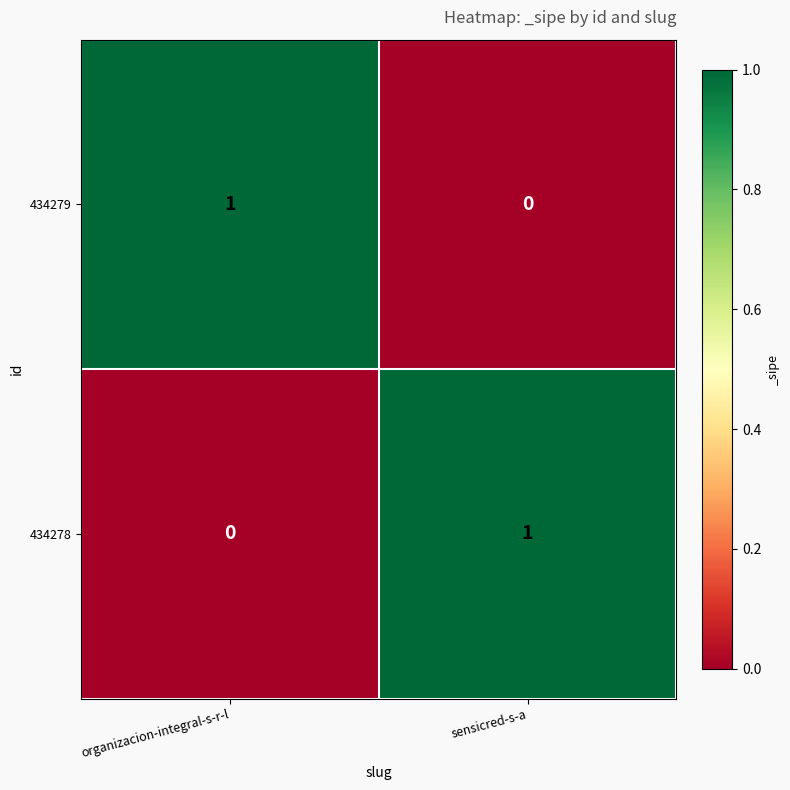

Rank the categories by 434279 value from lowest to highest.

sensicred-s-a, organizacion-integral-s-r-l